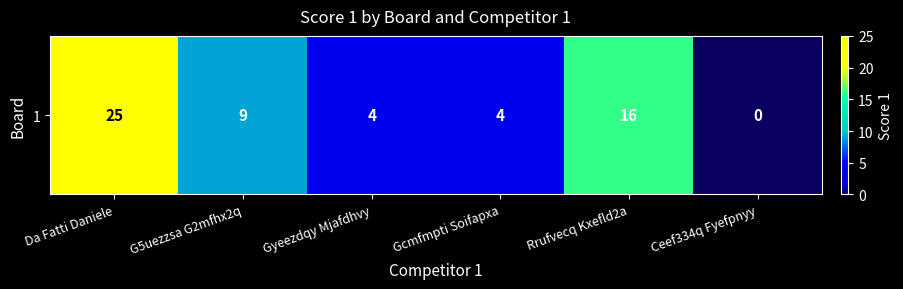

Rank the categories by value from lowest to highest.

Ceef334q Fyefpnyy, Gyeezdqy Mjafdhvy, Gcmfmpti Soifapxa, G5uezzsa G2mfhx2q, Rrufvecq Kxefld2a, Da Fatti Daniele